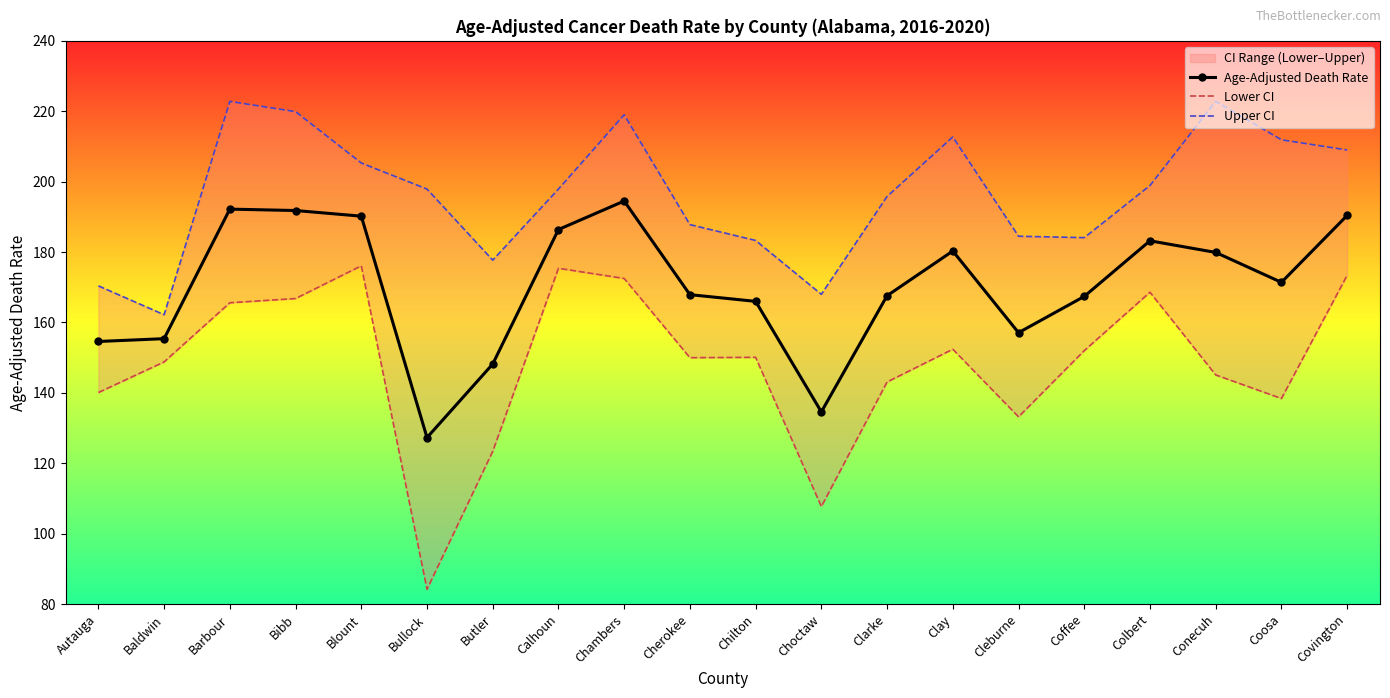

What is the maximum value for Age-Adjusted Death Rate?

194.5